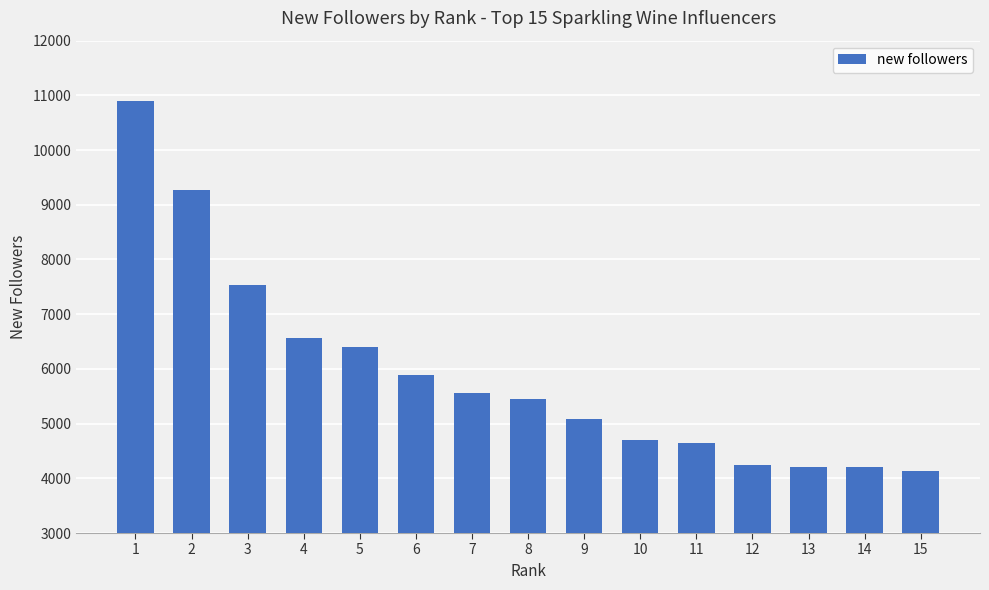

The value at 8 is 8706. True or false?

False